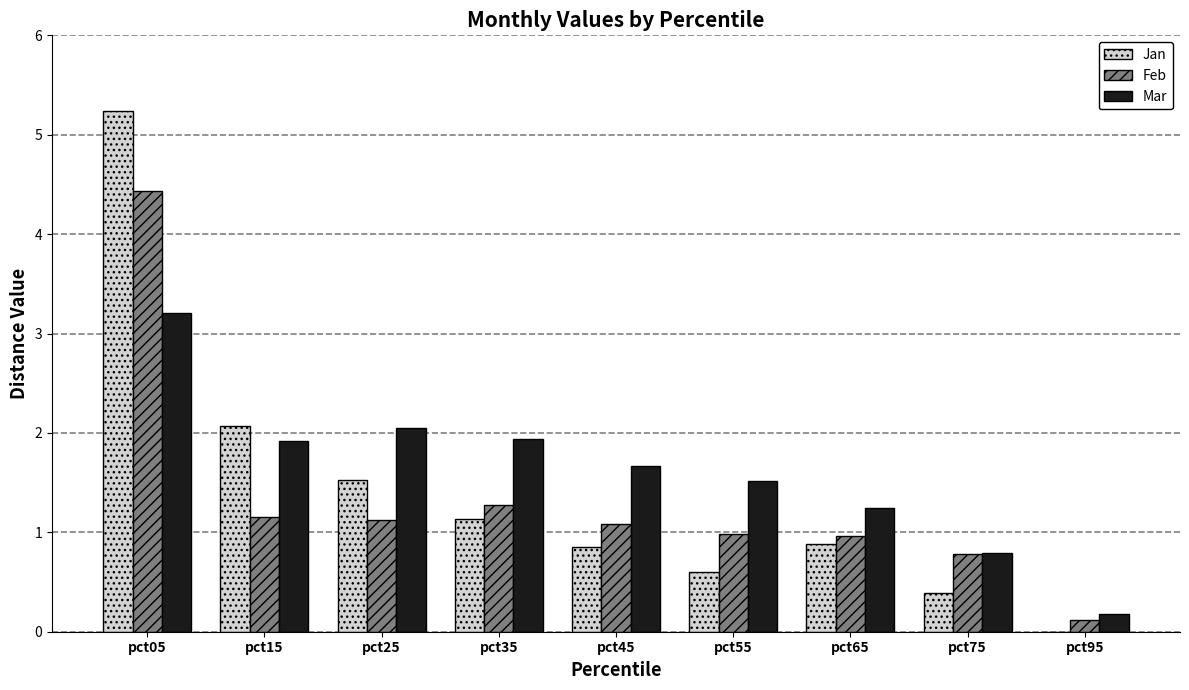

Are the bars grouped side by side (vs. stacked)?

Yes